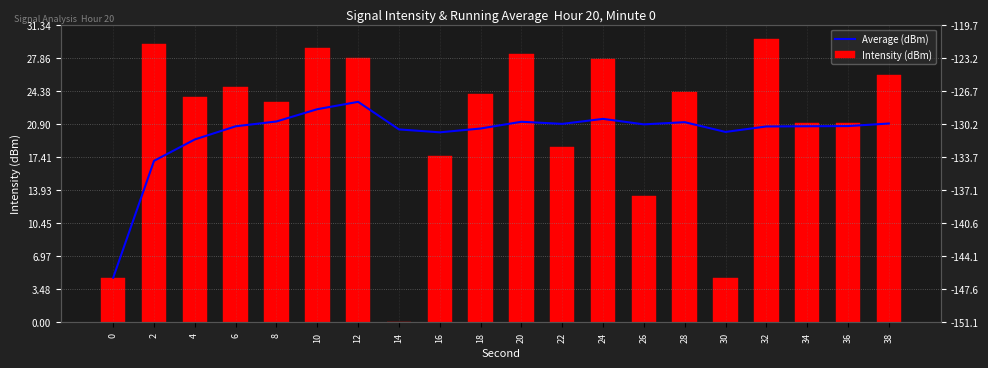

Rank the series by their maximum value, from lowest to highest.

Average (dBm), Intensity (dBm)